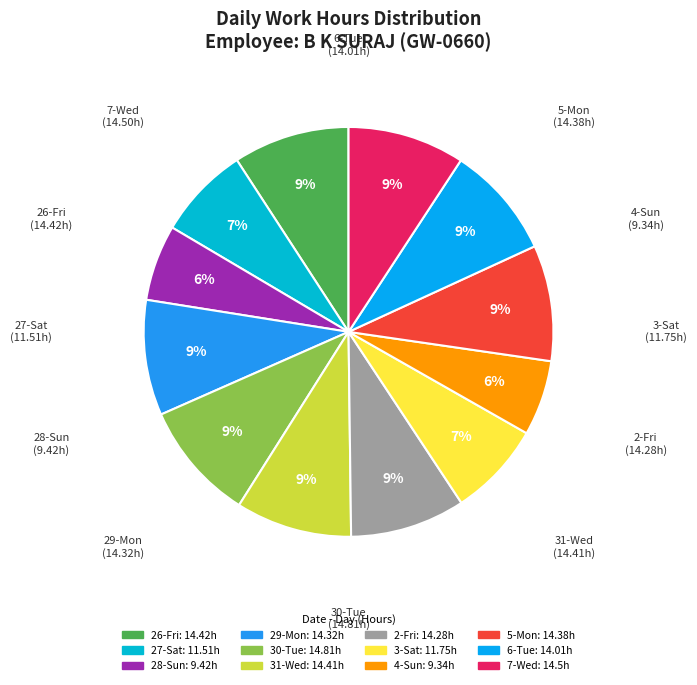

Is it true that 5-Mon is 1% of the pie?

False